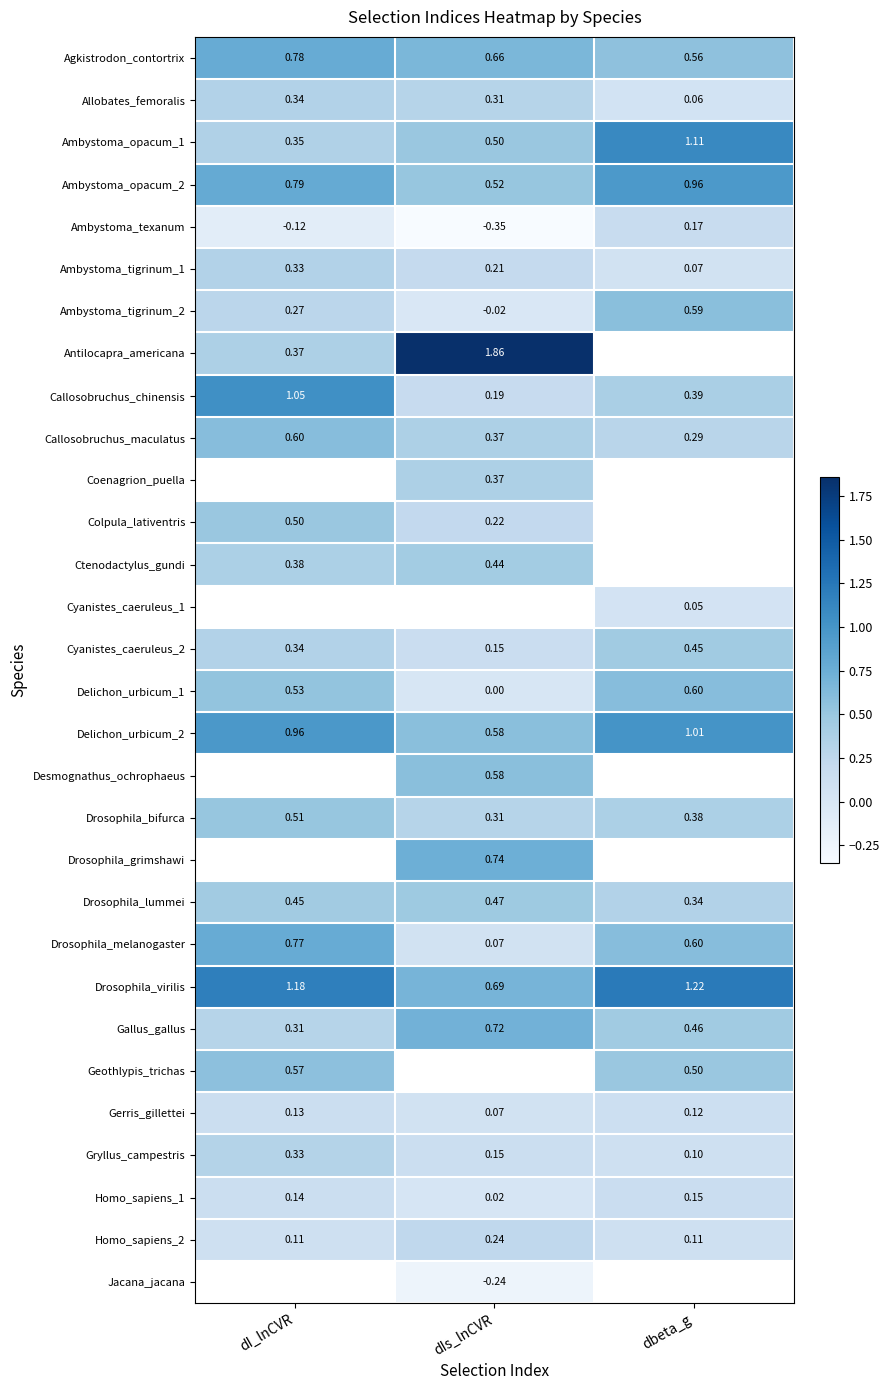

At how many categories does at least one series exceed 0?

3